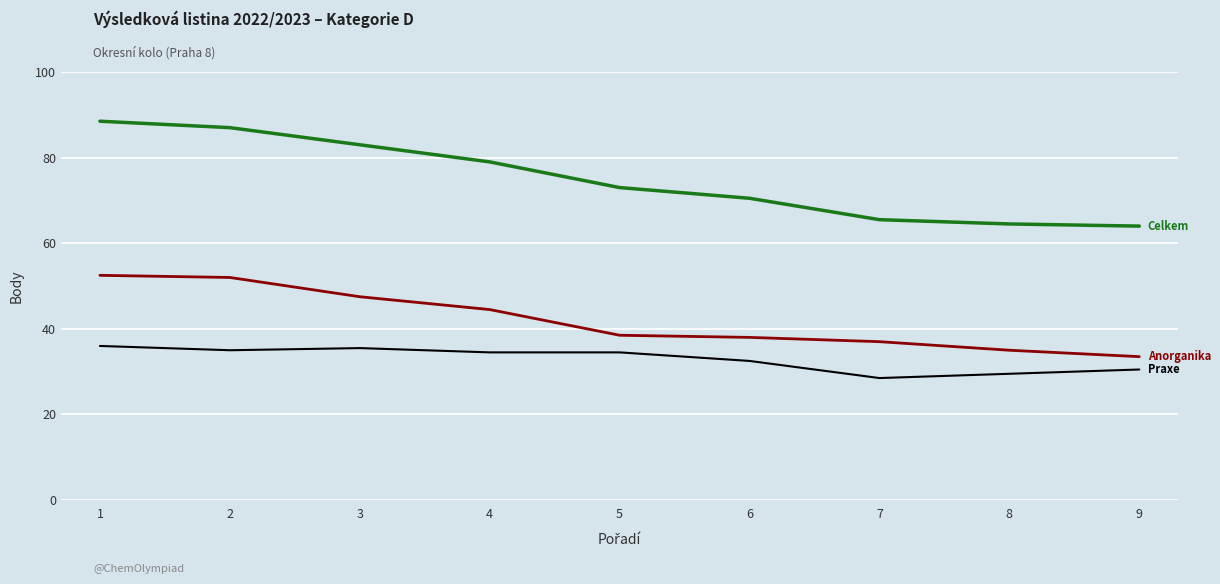

What is the spread (max minus min) of values at 4?

44.5